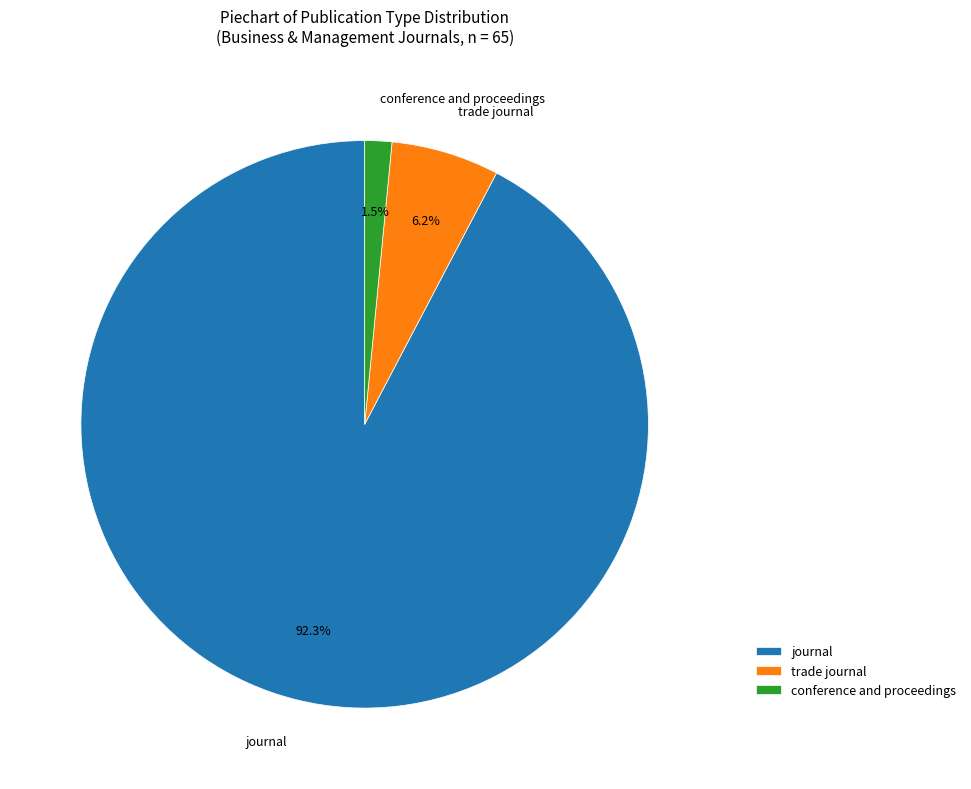

Rank the categories by value from lowest to highest.

conference and proceedings, trade journal, journal